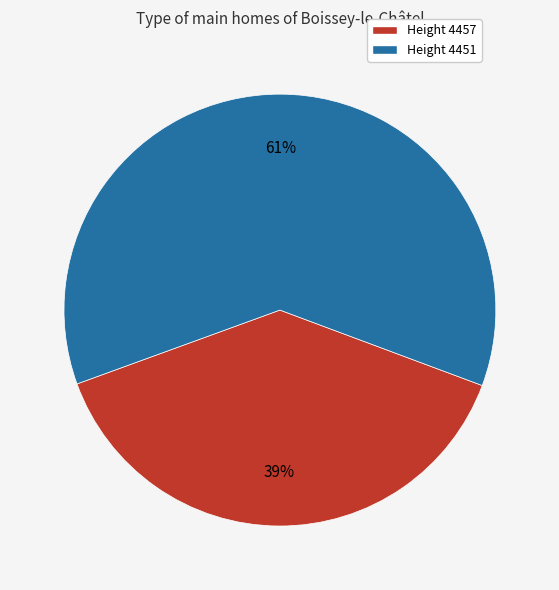

How many segments does this pie chart have?

2